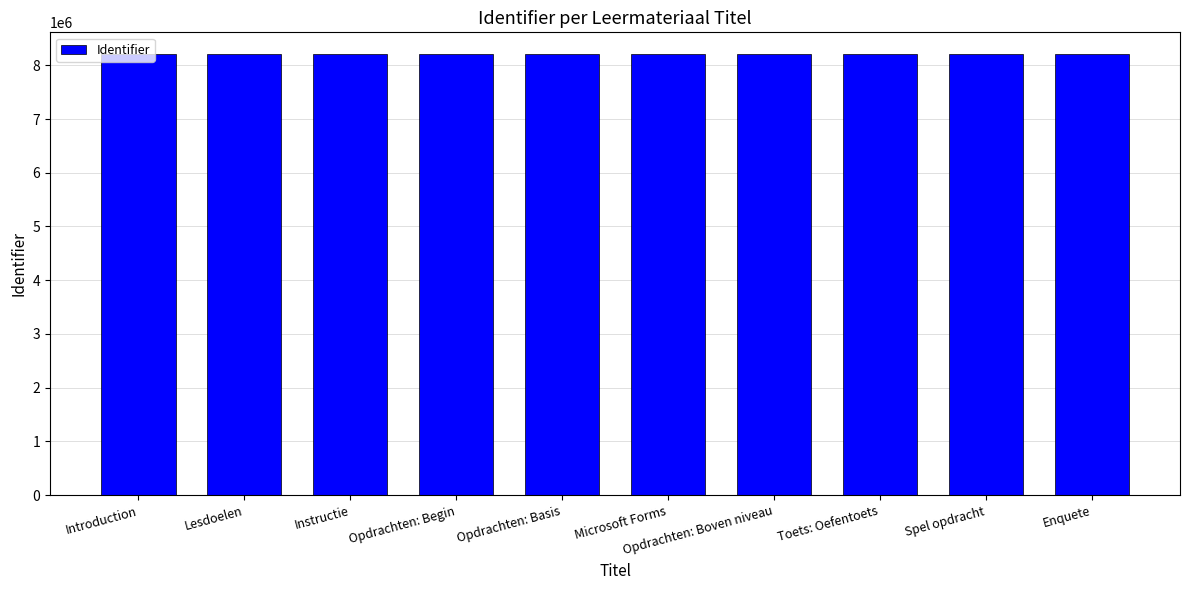

What is the value of the 8th bar from the left?

8202688